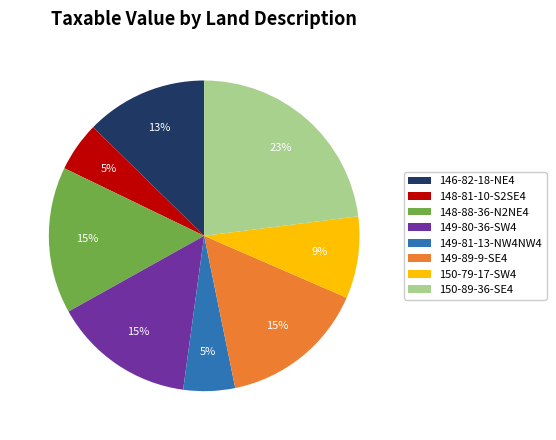

Is there any slice that represents more than half of the pie?

No